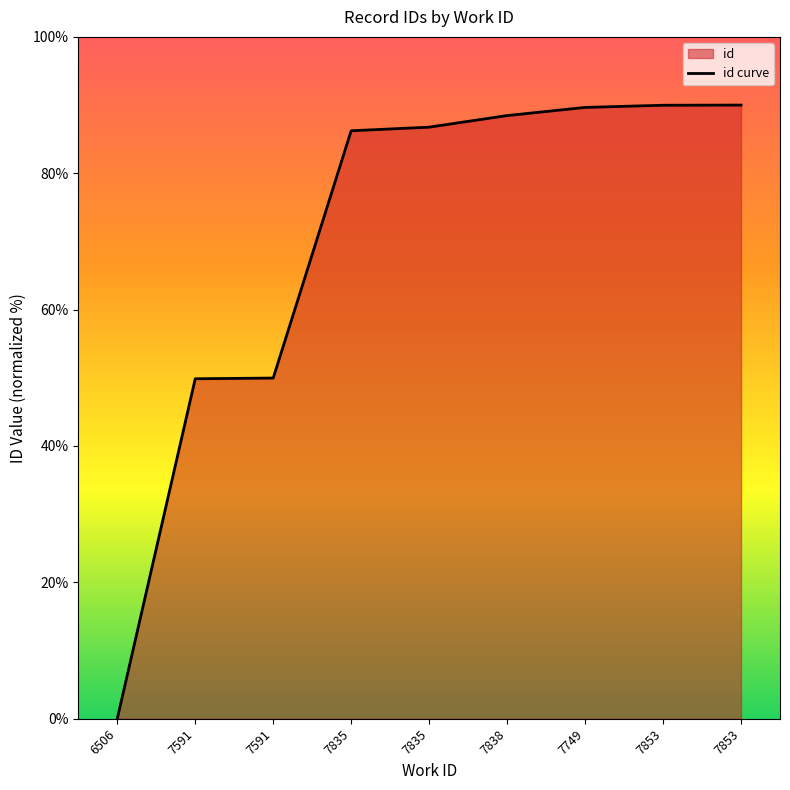

Does the chart display data point markers on the line(s)?

No